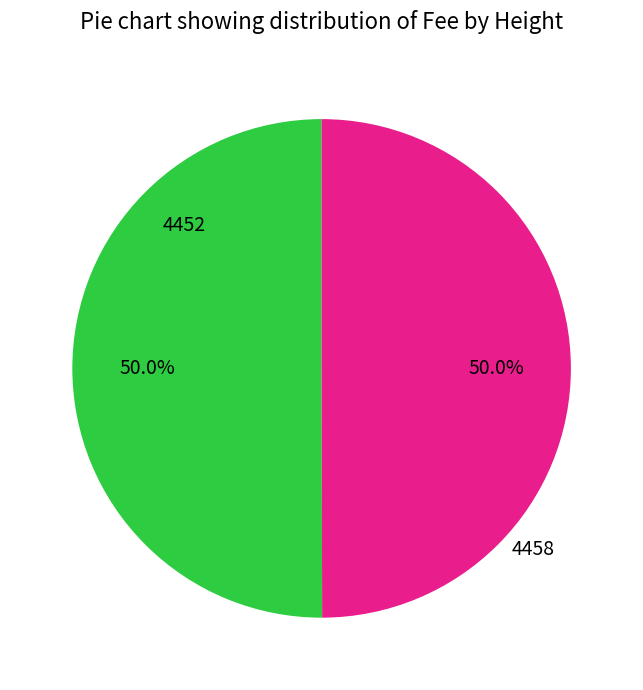

Count the number of slices in the pie.

2